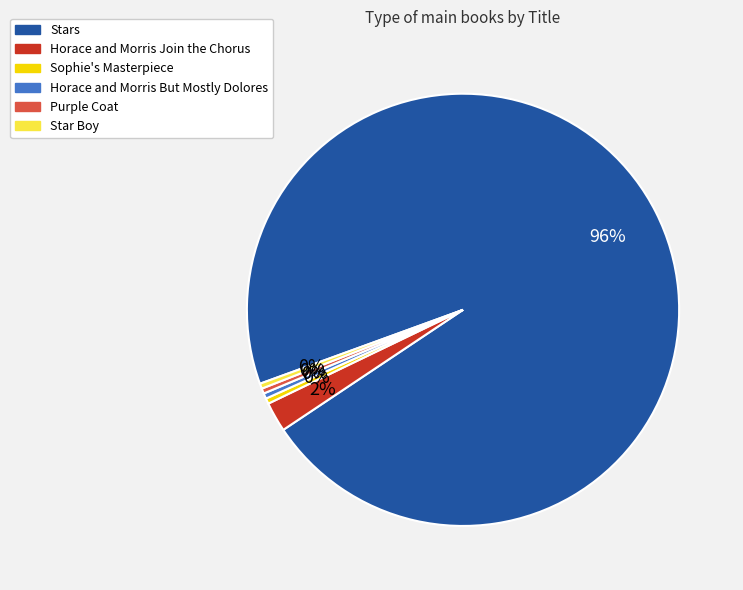

Is Stars the majority of the pie?

Yes